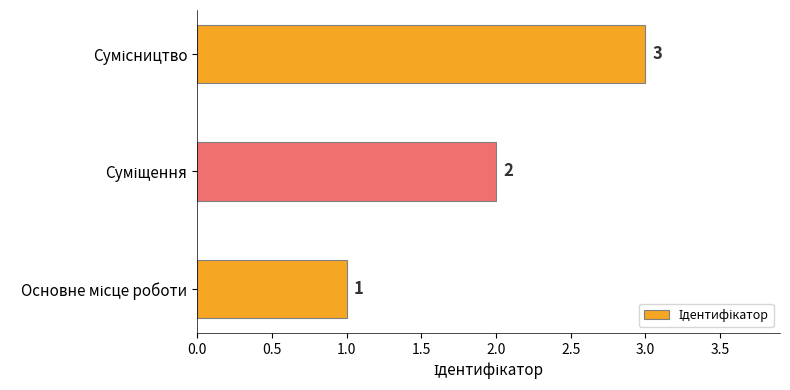

Count the values in the range 1 to 3.

3